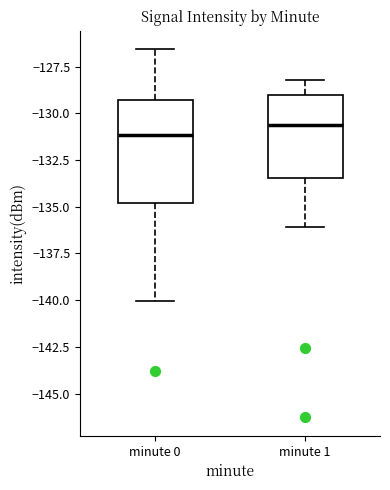

Reading left to right, read every box against the y-axis: the position of its median line, the range the box covers, and the ends of its whiskers. The values are not printed on the chart, so give them approximately, as read against the axis.

minute 0: median -131.0, box -135.0 to -129.5, whiskers -140.0 to -126.5
minute 1: median -130.5, box -133.5 to -129.0, whiskers -136.0 to -128.0